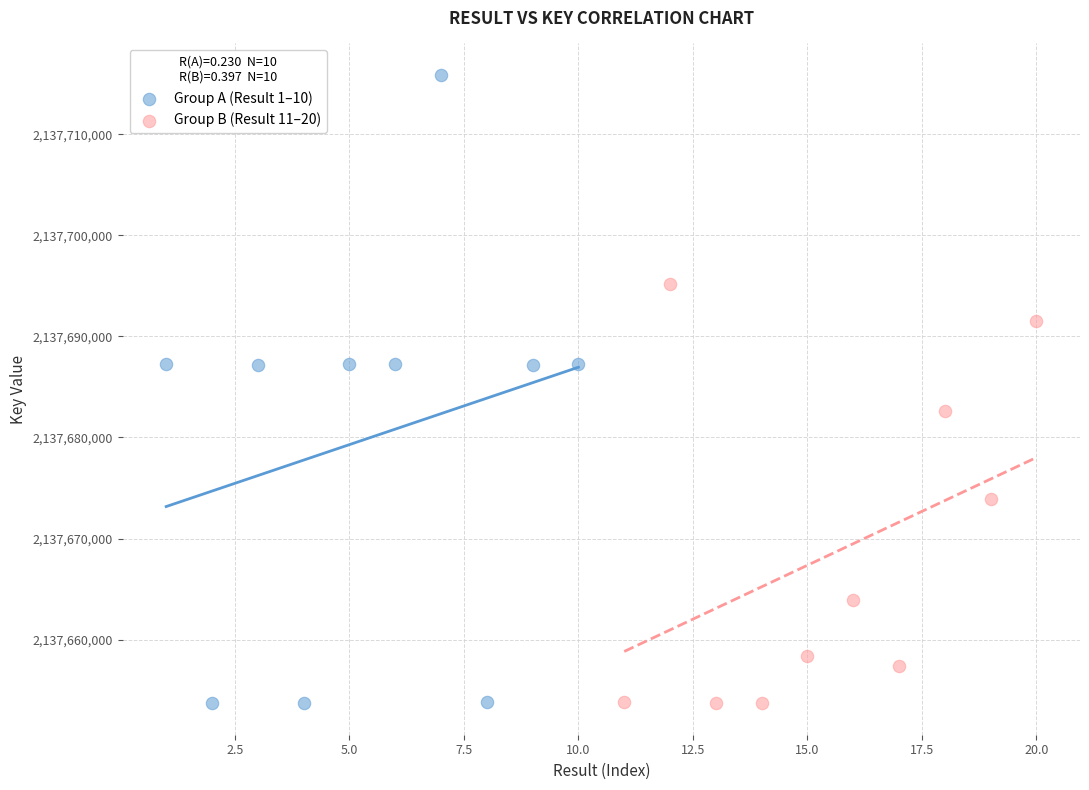

What are all the series names shown in the legend?

Group A (Result 1–10), Group B (Result 11–20)